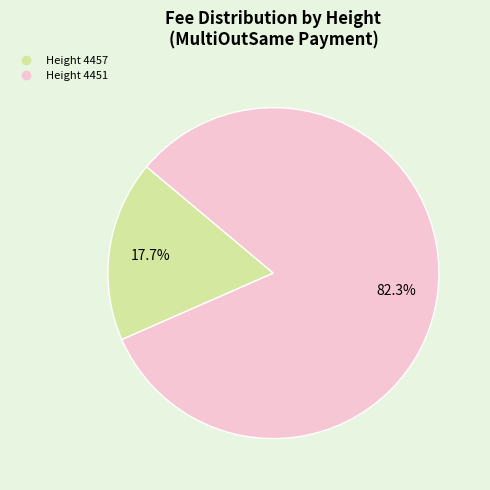

Is there a majority slice in this chart?

Yes